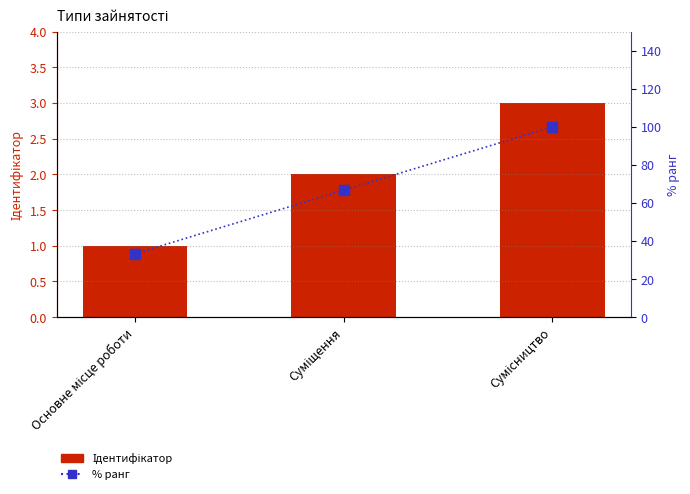

Which series changed the most between Суміщення and Сумісництво?

% ранг